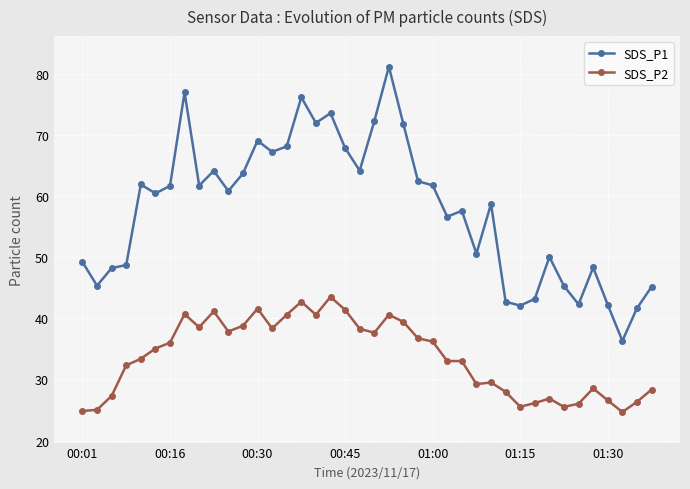

What are all the series names shown in the legend?

SDS_P1, SDS_P2